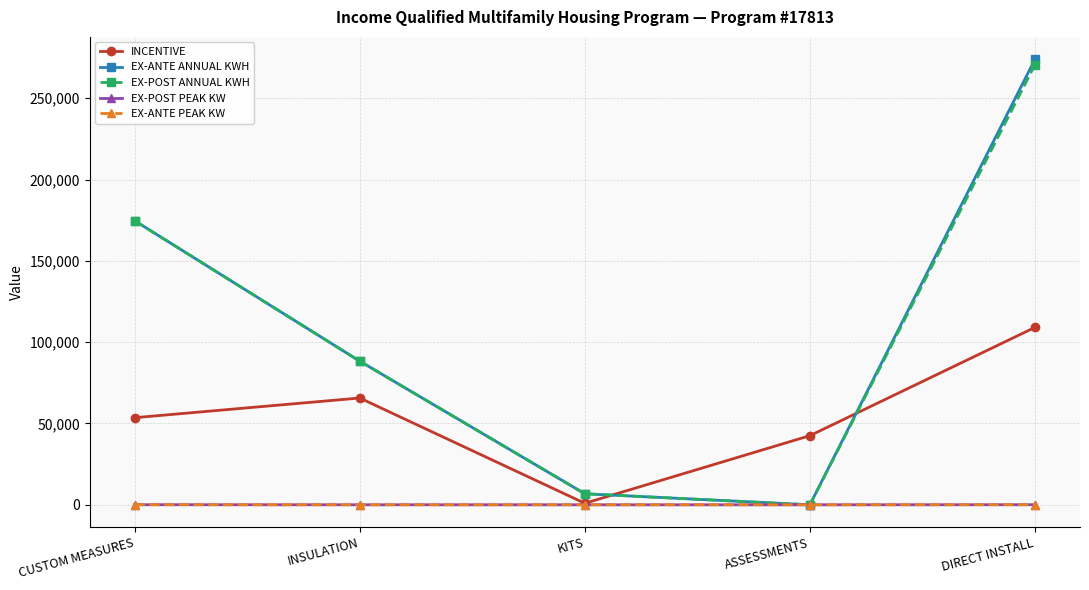

Is this an area chart (filled region under the line)?

No